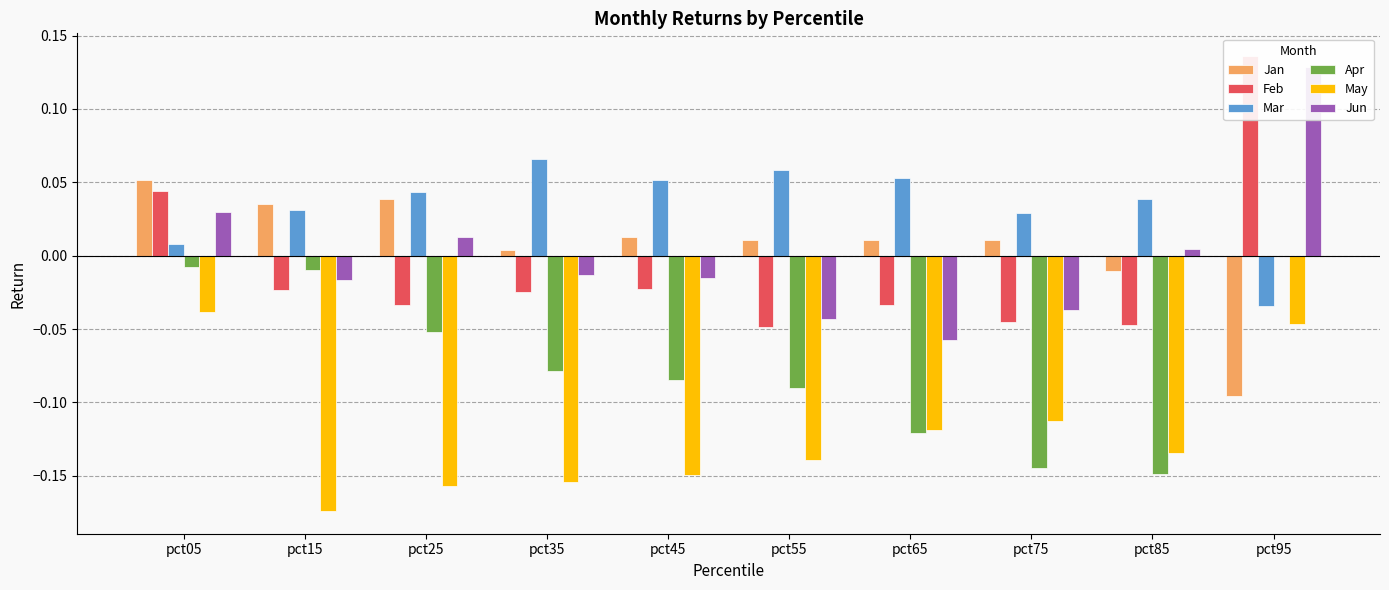

What is the total value across all series at pct45?

-0.2